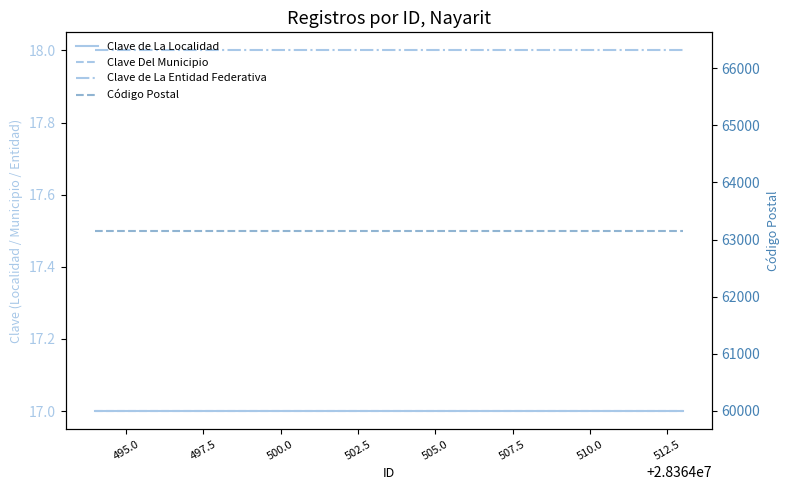

Does the chart have visible grid lines?

No